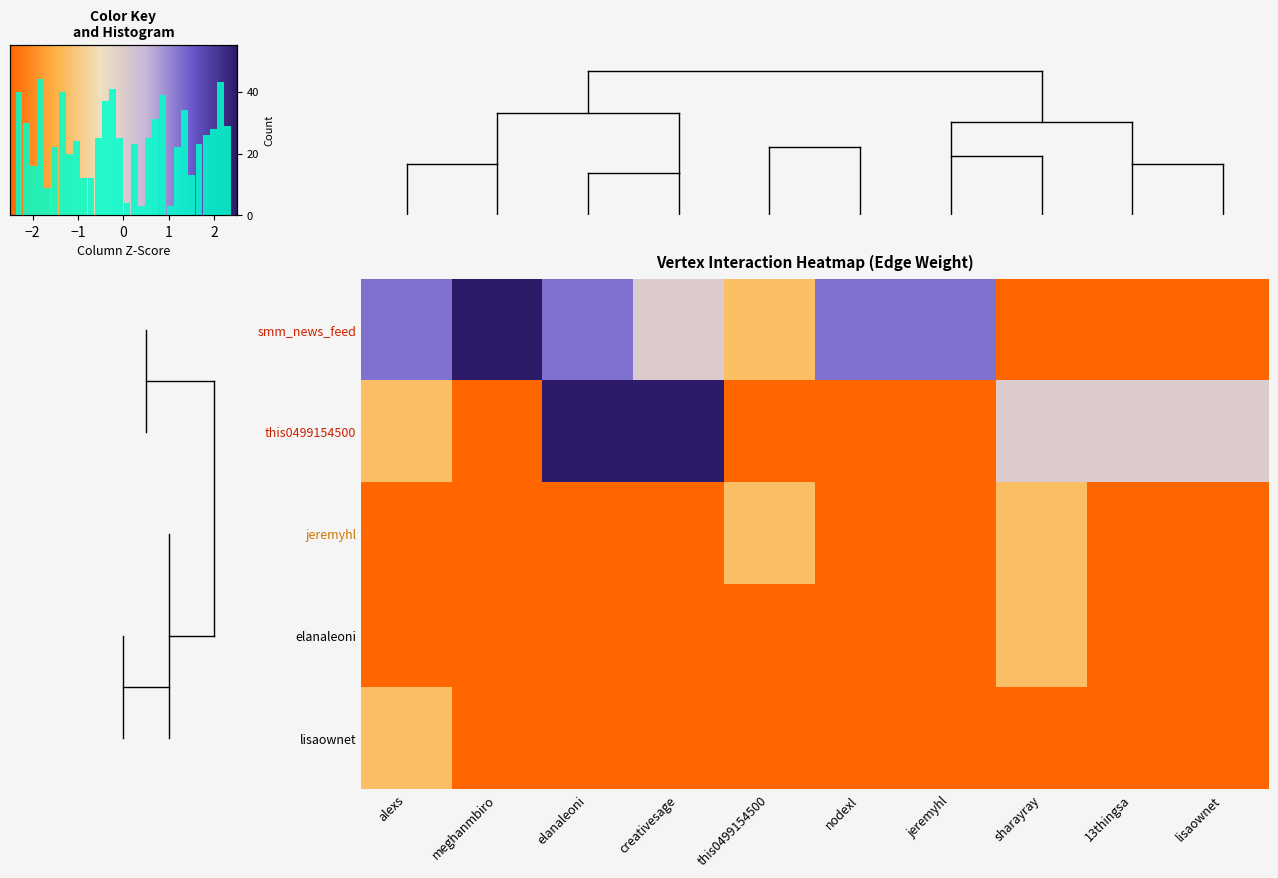

Which has a higher value, meghanmbiro or lisaownet?

meghanmbiro